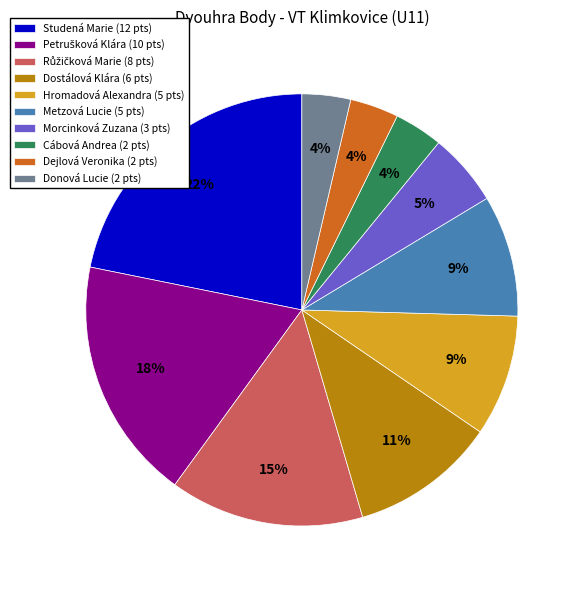

Between Donová Lucie (2 pts) and Dostálová Klára (6 pts), which is larger?

Dostálová Klára (6 pts)